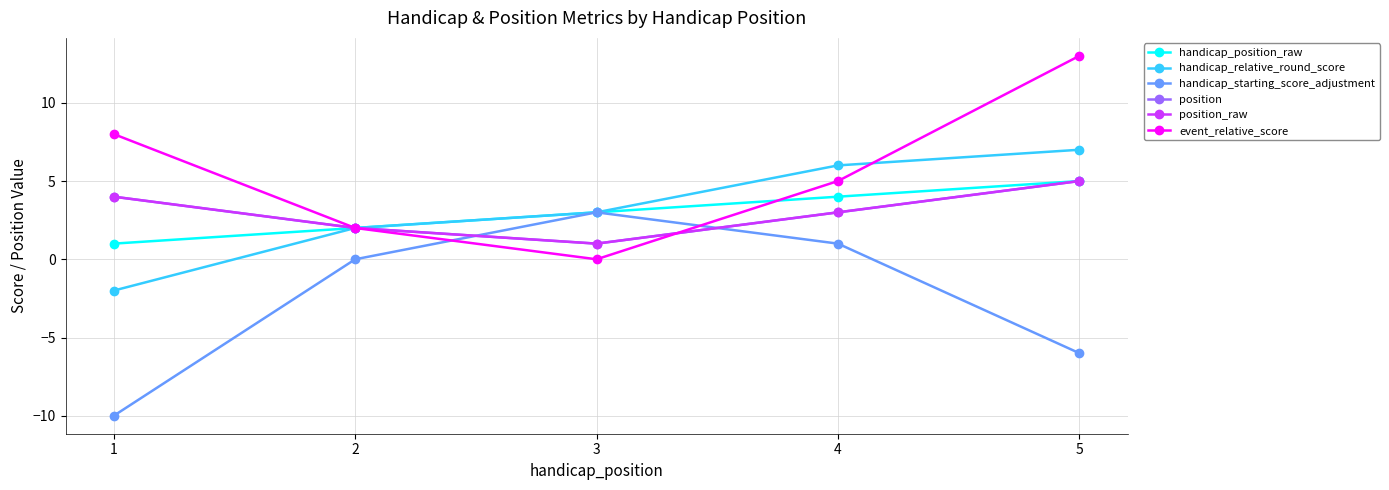

How many times do handicap_position_raw and event_relative_score cross each other?

1